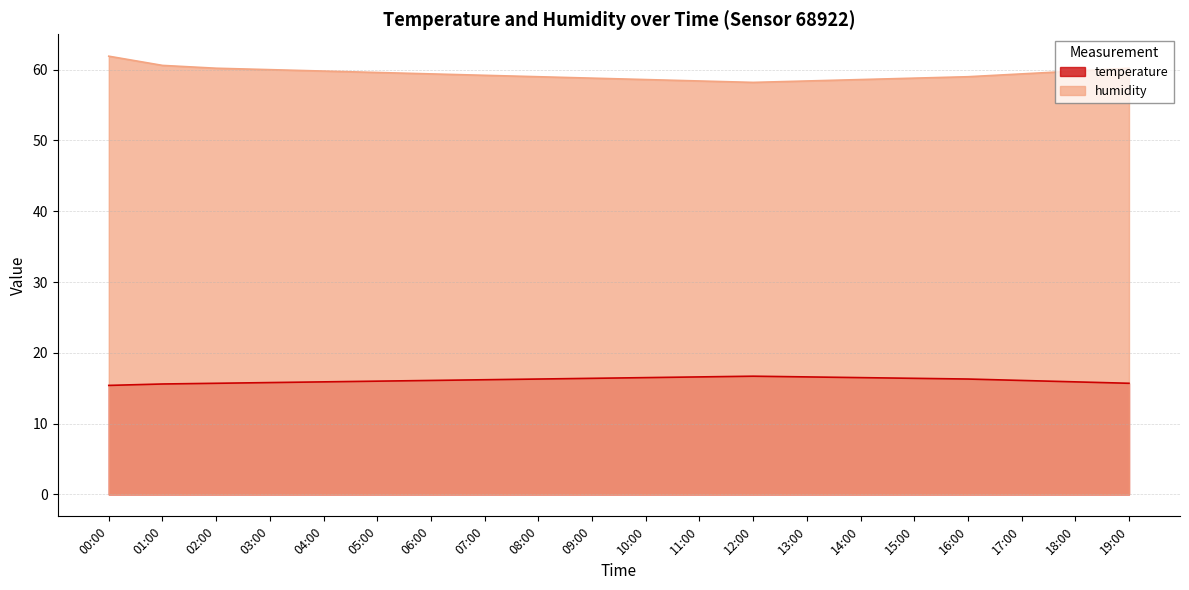

What is the value of the temperature point at the 5th from the left?

15.9